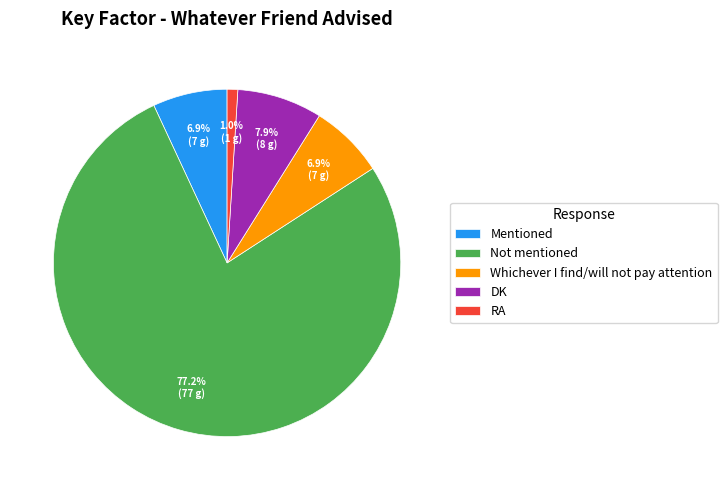

Combined, do Not mentioned and RA account for over 50%?

Yes